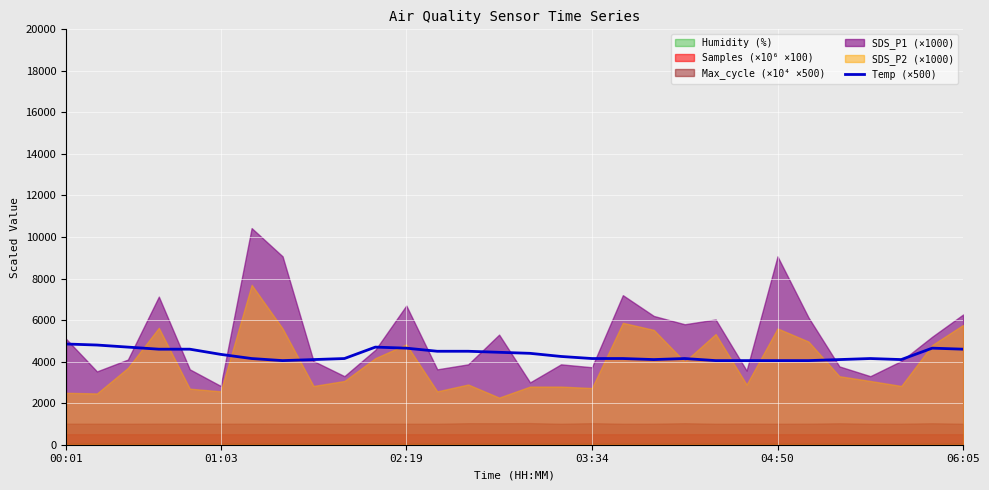

Where is the data nearest to the value 4450?

14